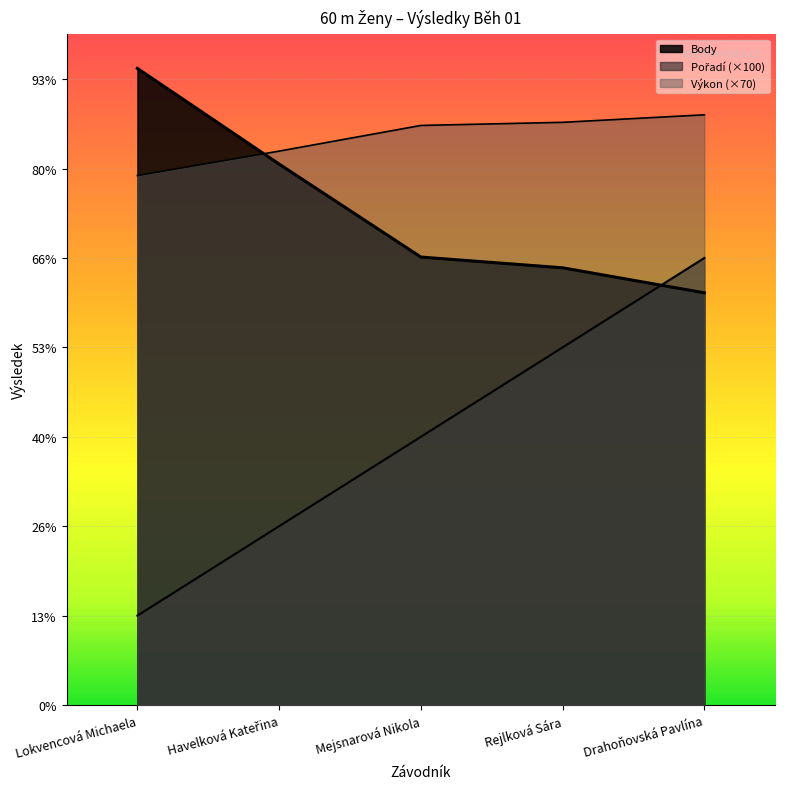

Which has a higher value, Drahoňovská Pavlína or Mejsnarová Nikola?

Drahoňovská Pavlína